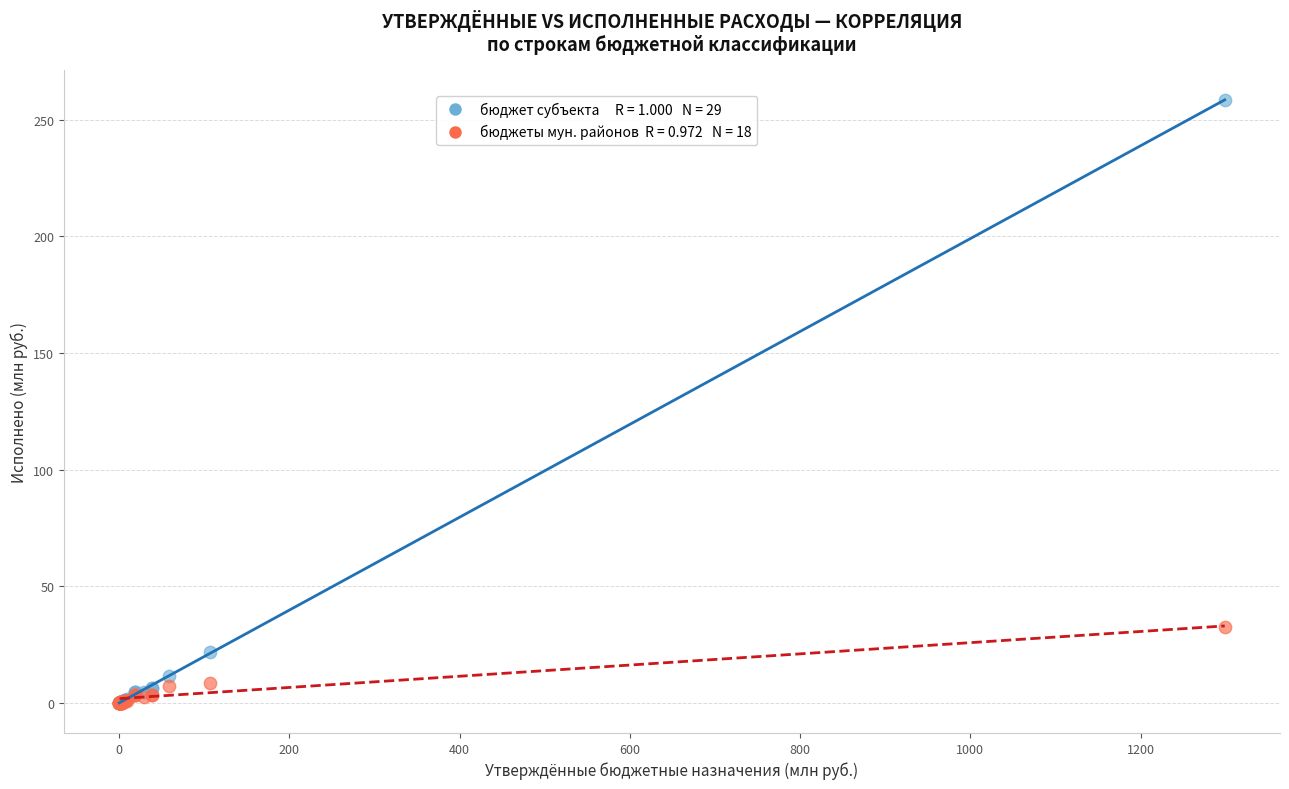

Across all series, what Y value is closest to 129?

32.4